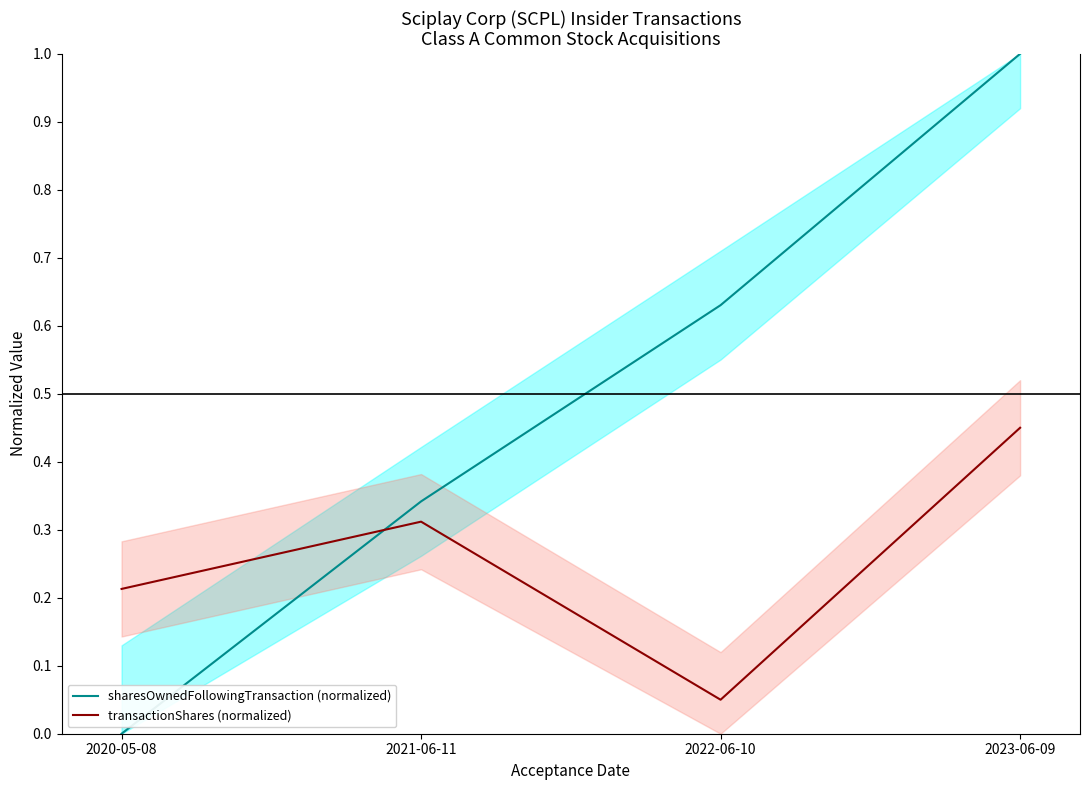

What is the sum of all transactionShares (normalized) values?

1.0